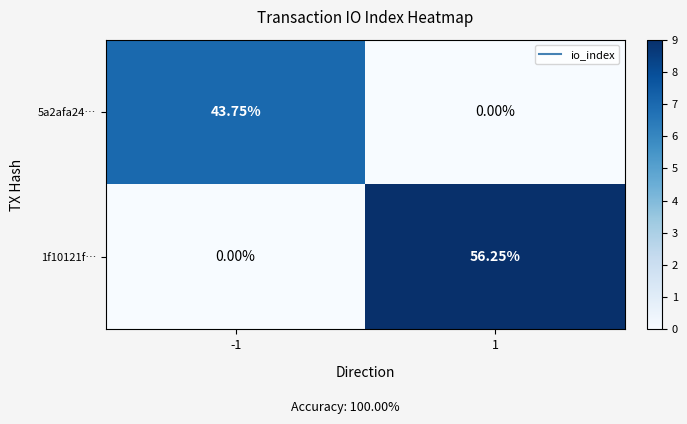

Is the value of 5a2afa24… at -1 greater than the value of 1f10121f… at -1?

Yes